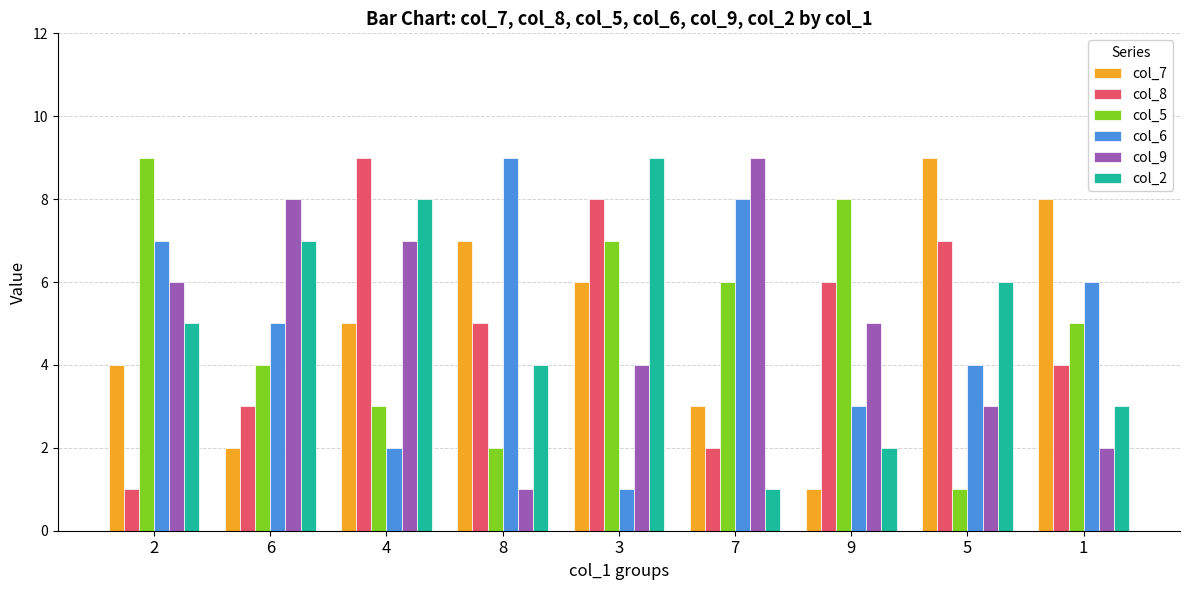

What is the average value of the col_8 series?

5